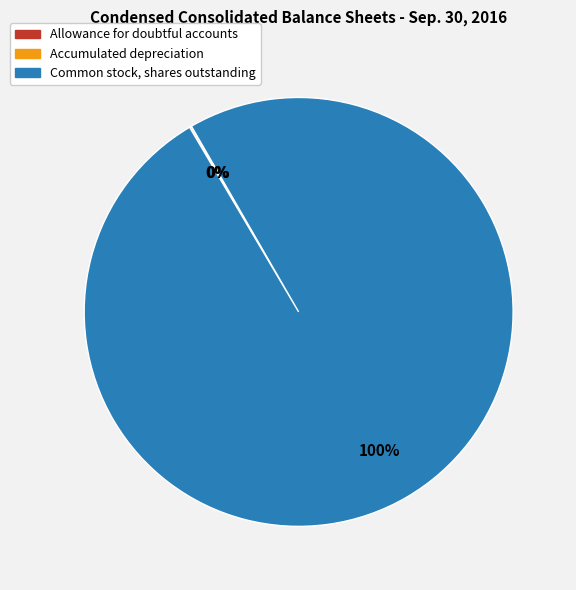

Which slice is the largest?

Common stock, shares outstanding